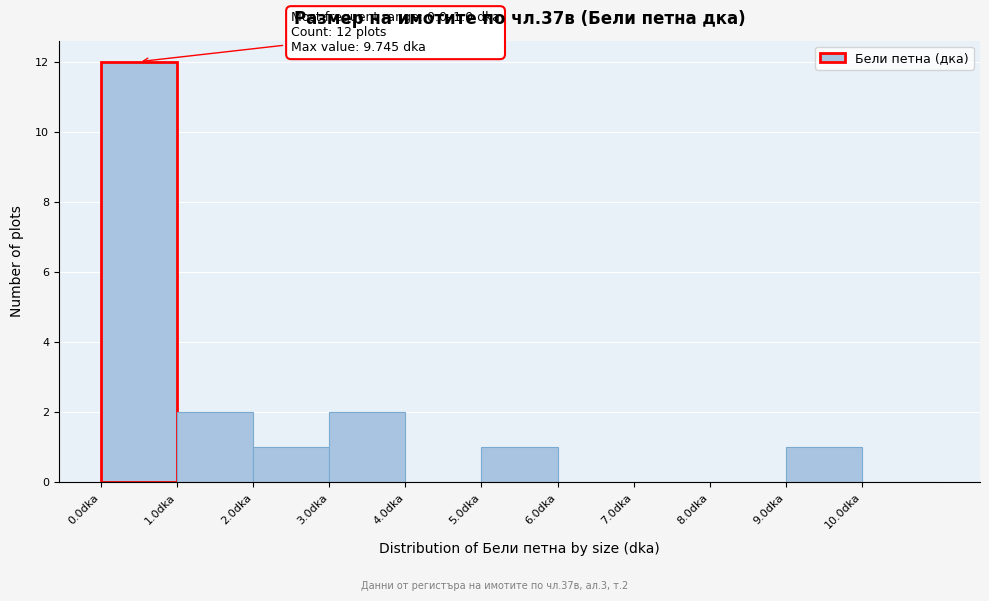

Which range on the x-axis has the tallest bar?

0 to 1